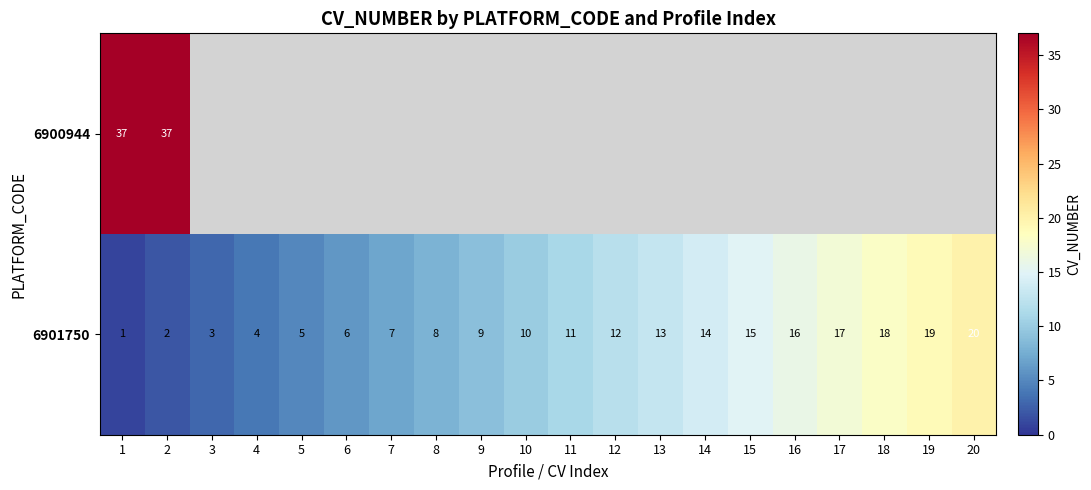

At which label is 6901750 closest to 10?

10